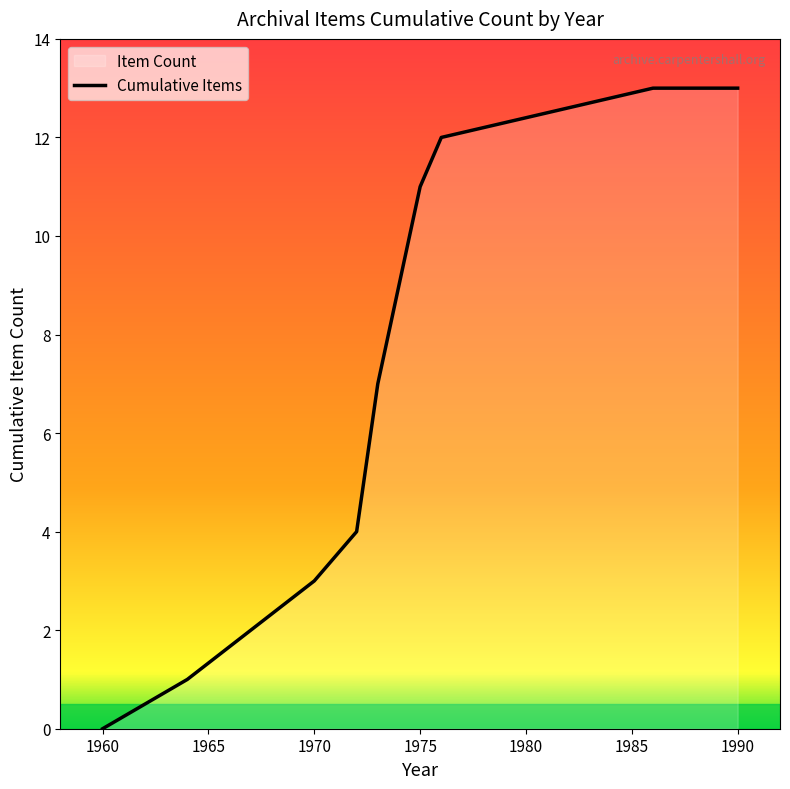

What is the difference between the second highest and second lowest values?

12